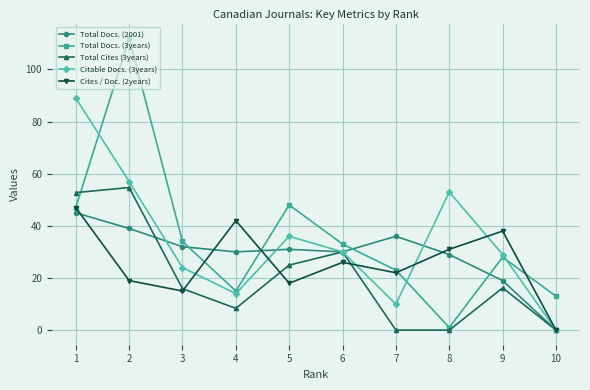

In Citable Docs. (3years), how many points are higher than both neighbors (excluding endpoints)?

2